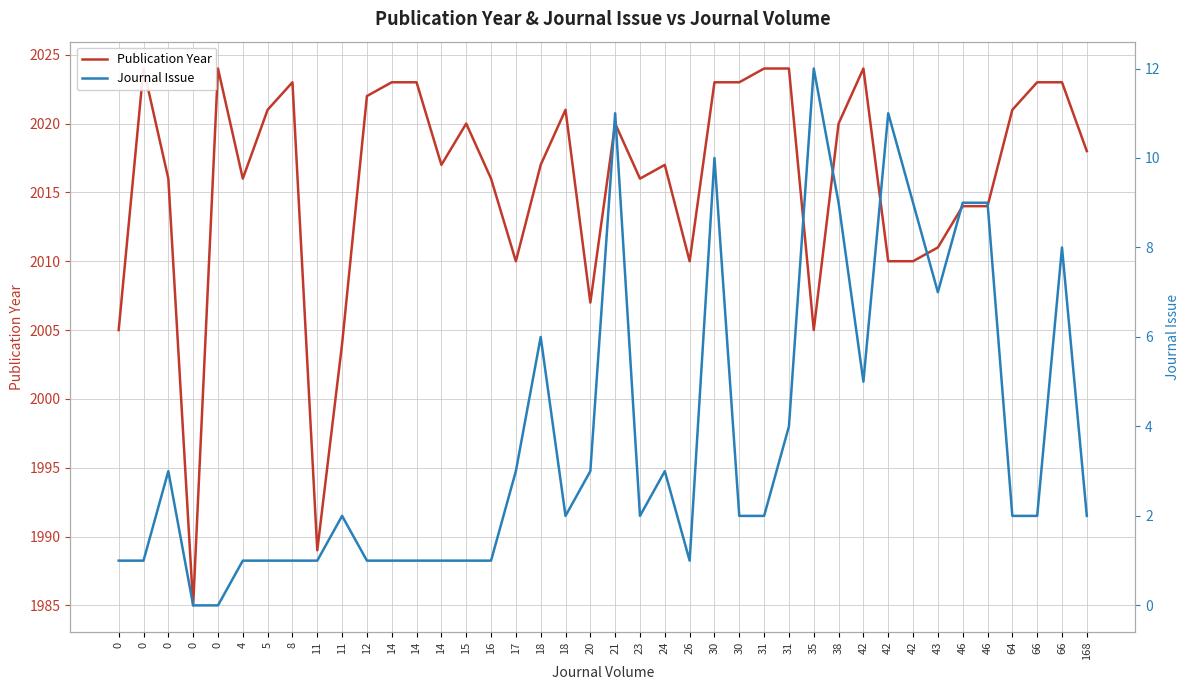

The Publication Year series shows 635 at 30. True or false?

False